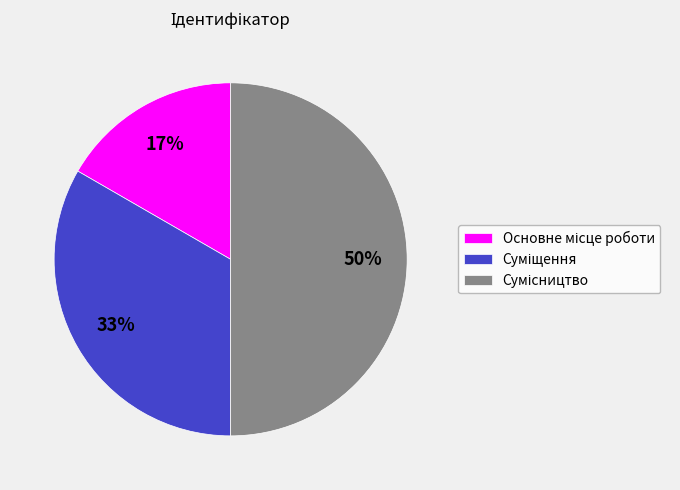

To the nearest percent, what is the average slice percentage?

33%